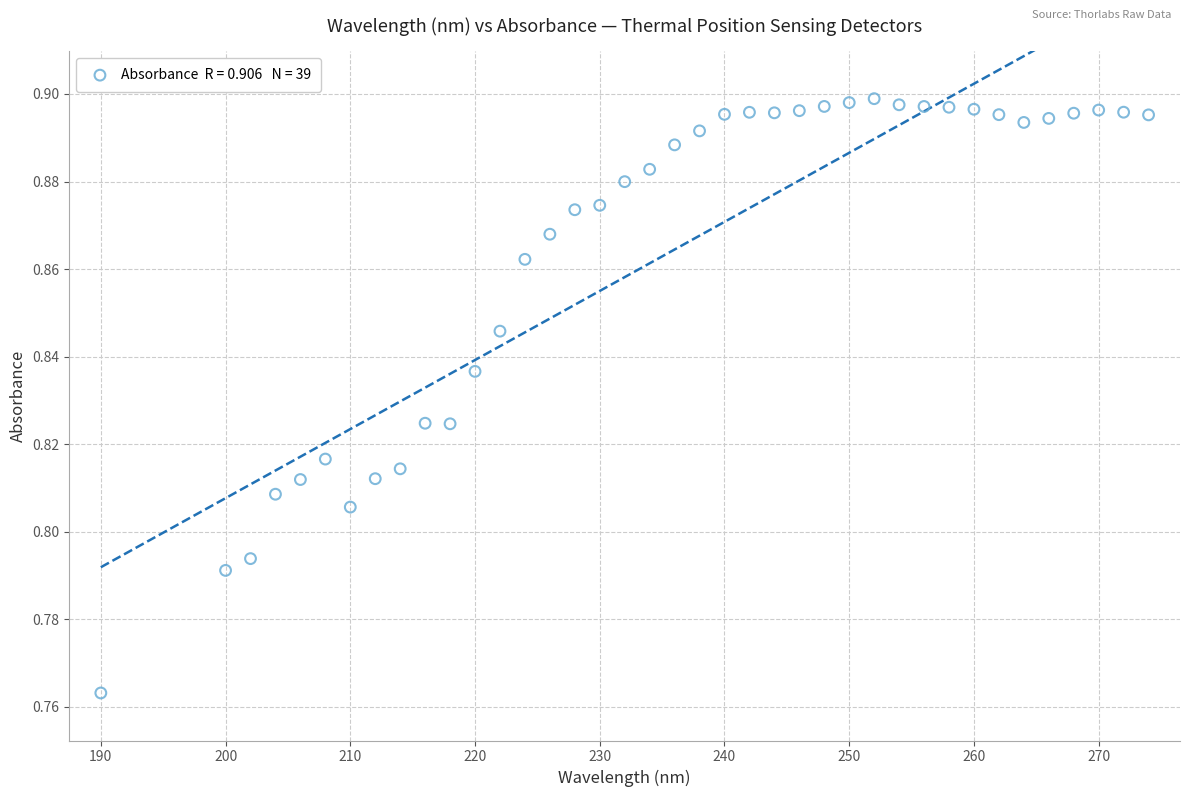

What is the range of X values (max minus min)?

84.0